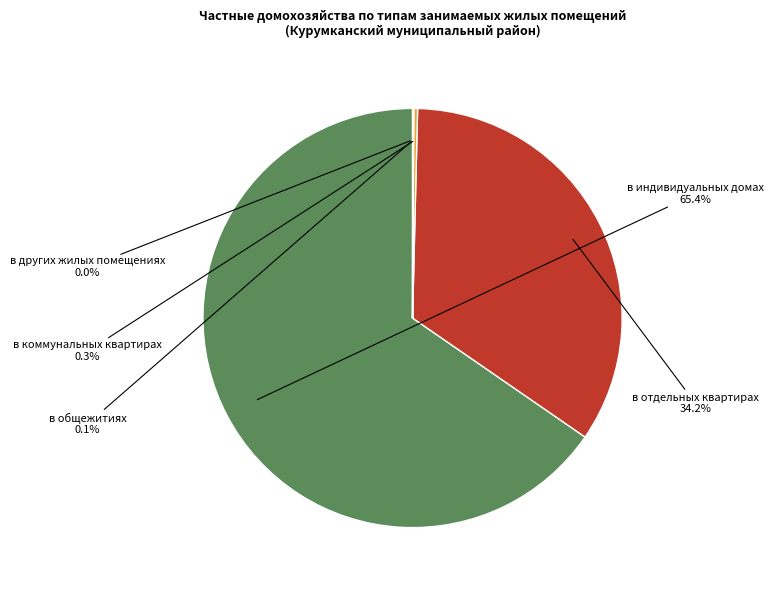

To the nearest percent, what is the difference between the largest and smallest slice percentages?

65%